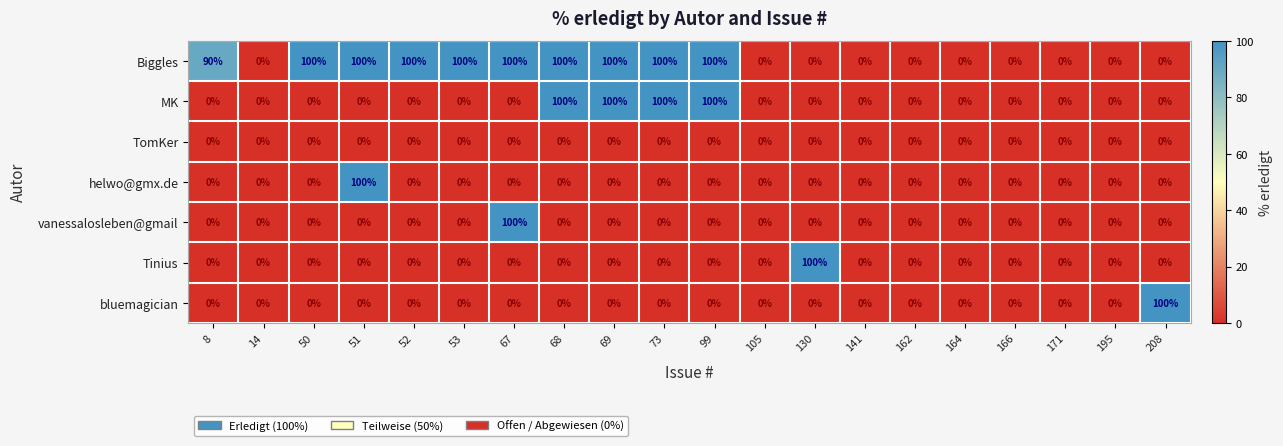

What is the greatest value displayed?

100